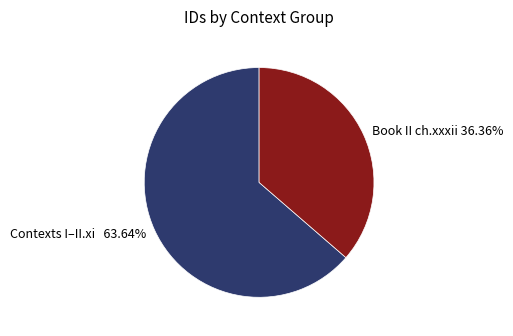

Which category has the smallest portion of the pie?

Book II ch.xxxii